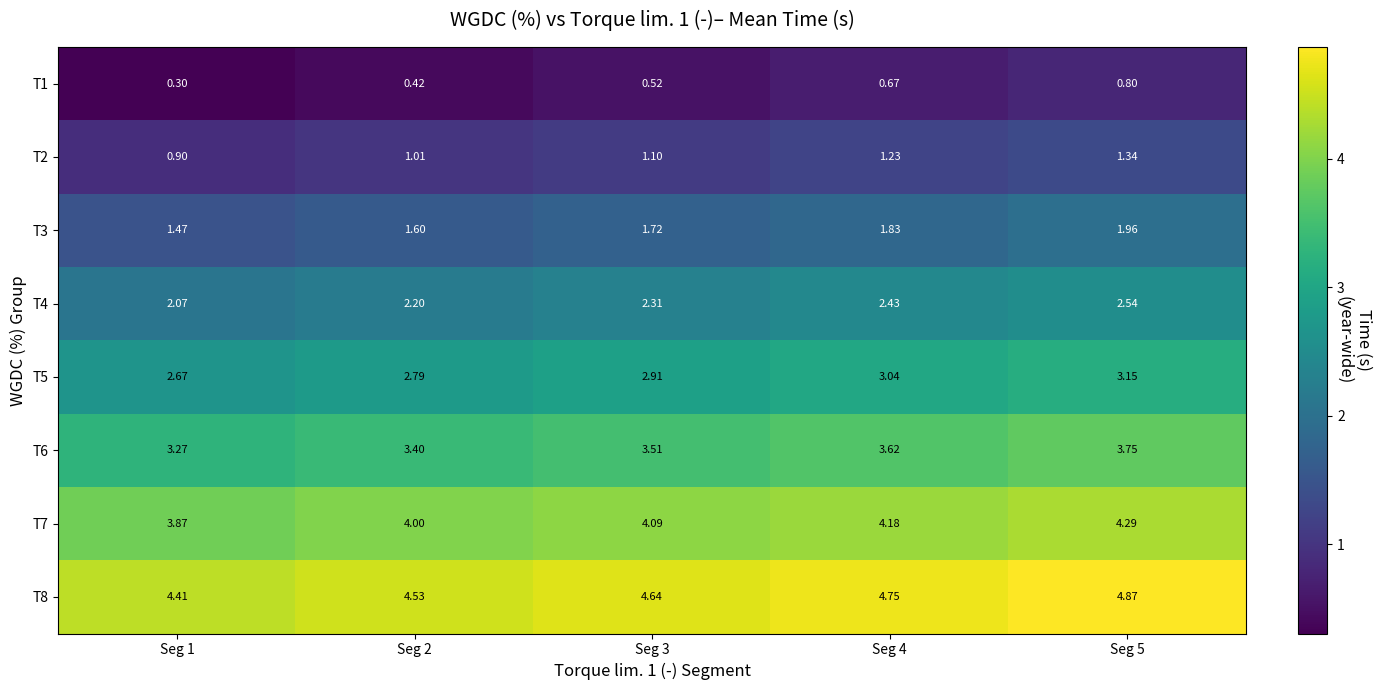

At how many categories does at least one series exceed 2?

5